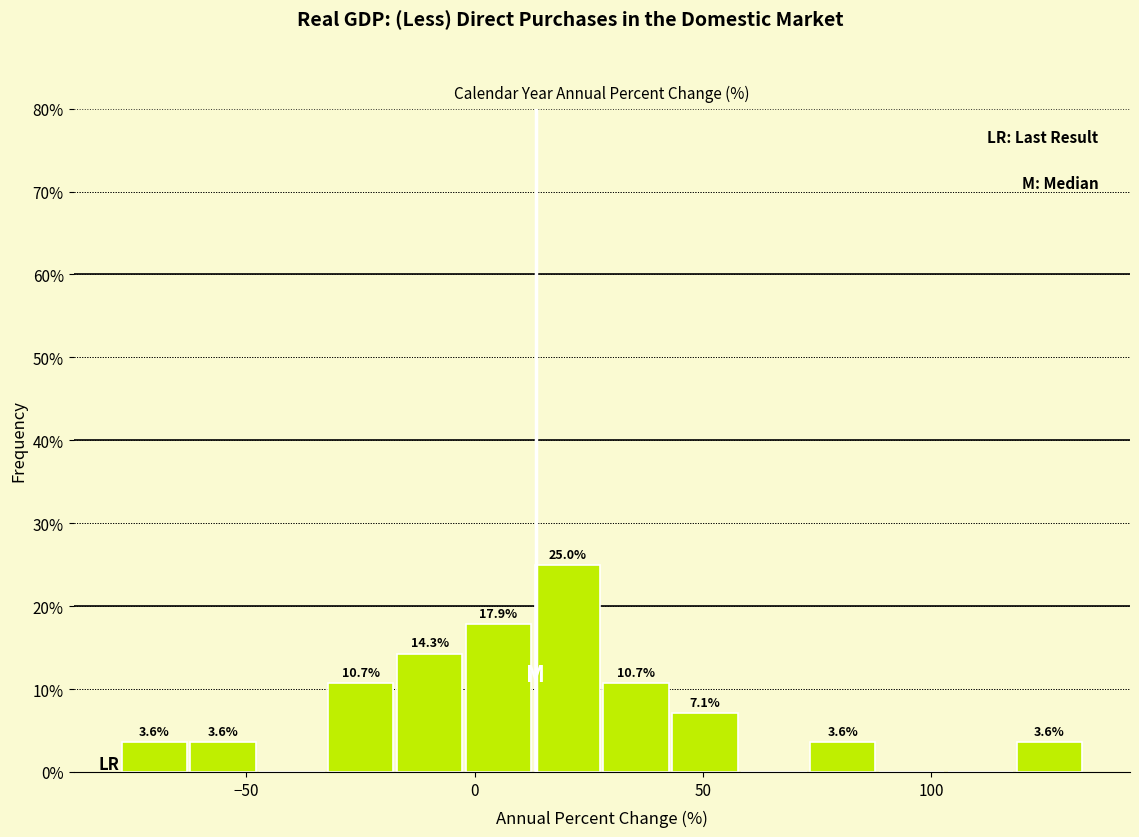

Read against the x-axis, roughly where is the centre of the tallest bar?

20